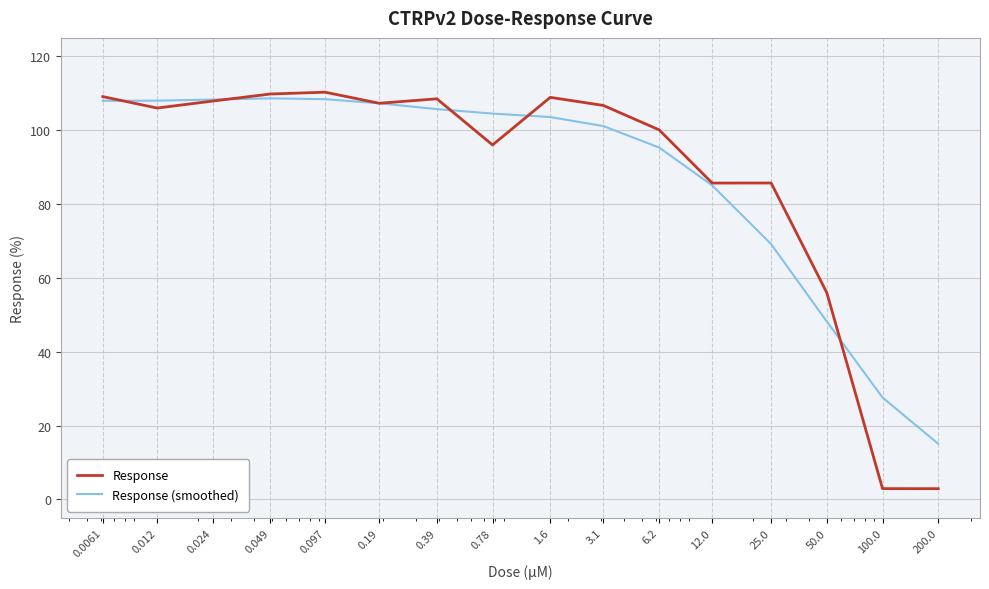

What is the minimum value for Response (smoothed)?

15.1